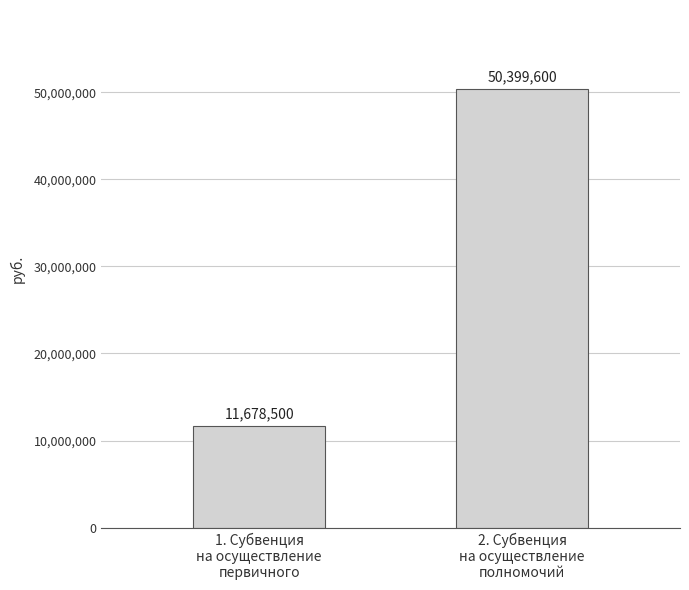

What is the sum of the values at 1. Субвенция
на осуществление
первичного and 2. Субвенция
на осуществление
полномочий?

62078100